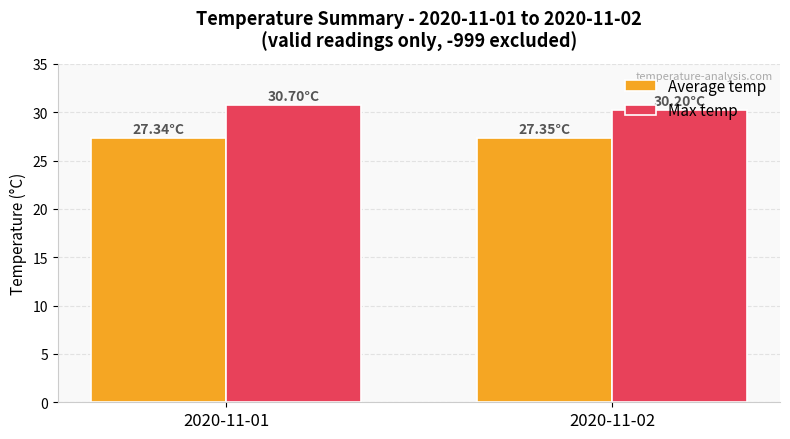

List the series in order of their overall mean, highest first.

Max temp, Average temp